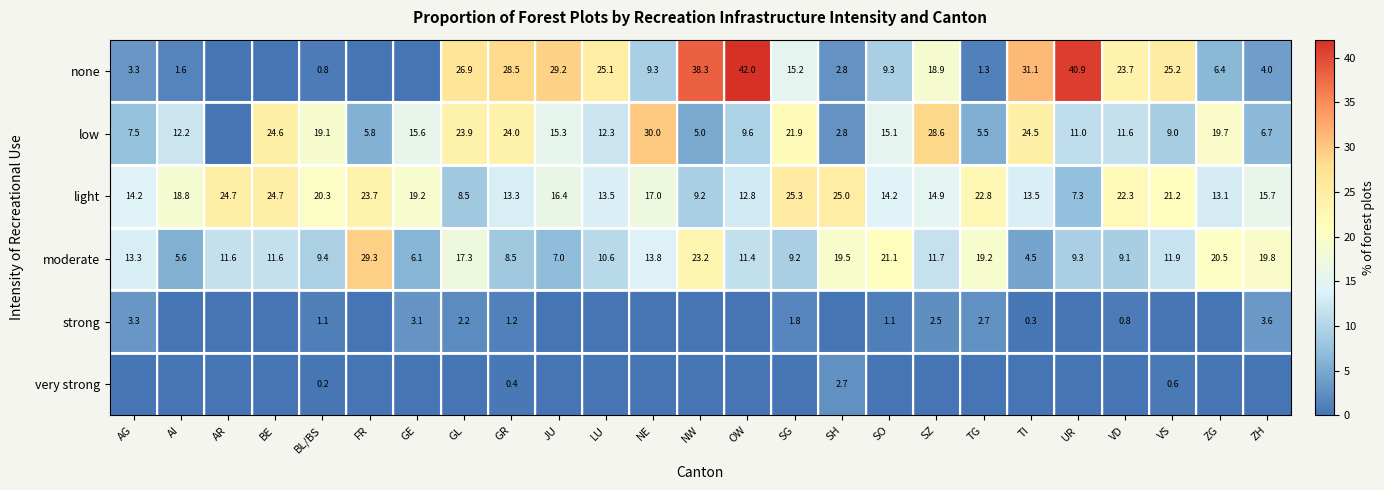

What is the sum of the none values at SG and SZ?

34.1